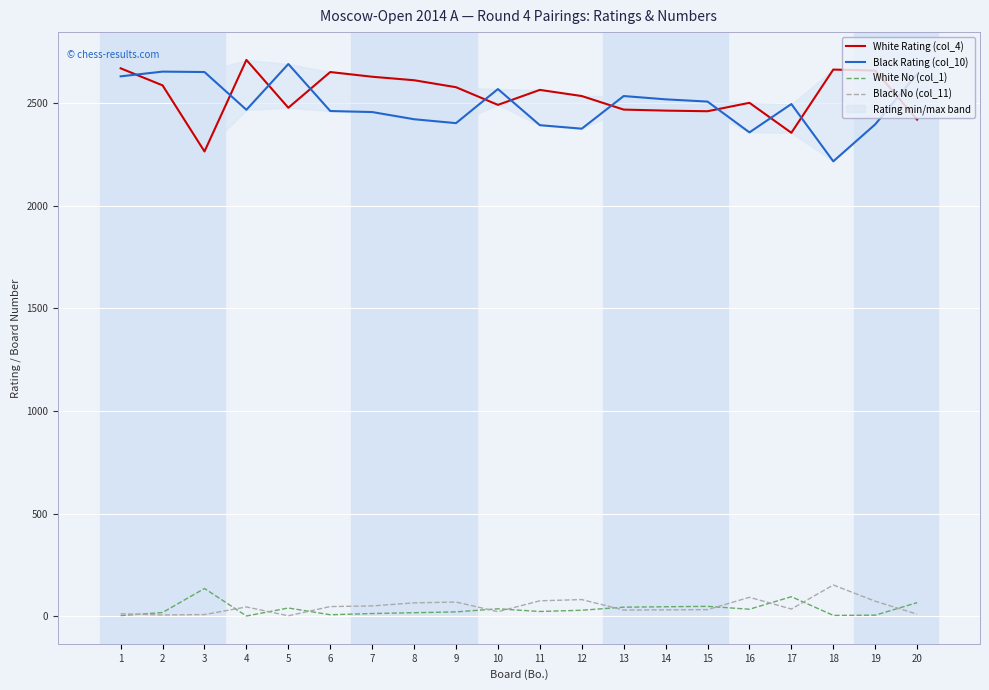

Where is the first local minimum for Black No (col_11)?

2